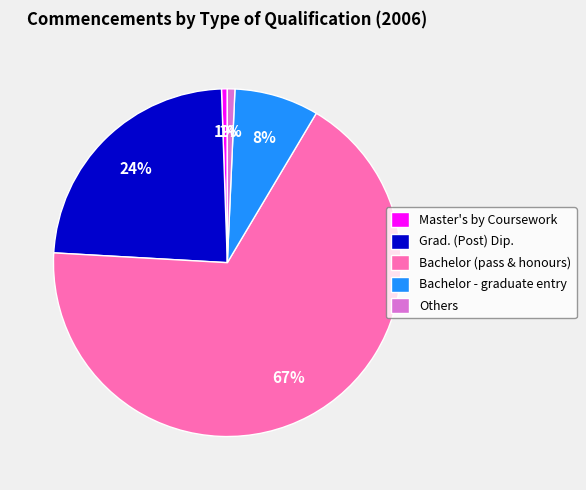

Does any single category account for the majority?

Yes